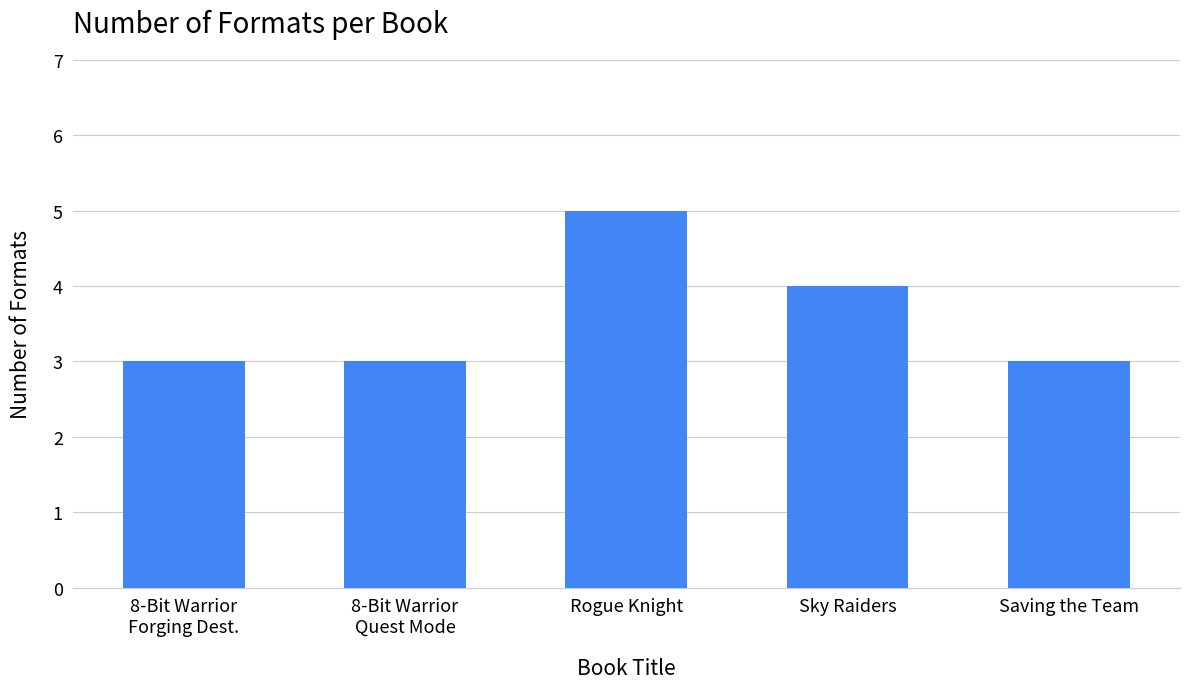

What is the sum of all values?

18